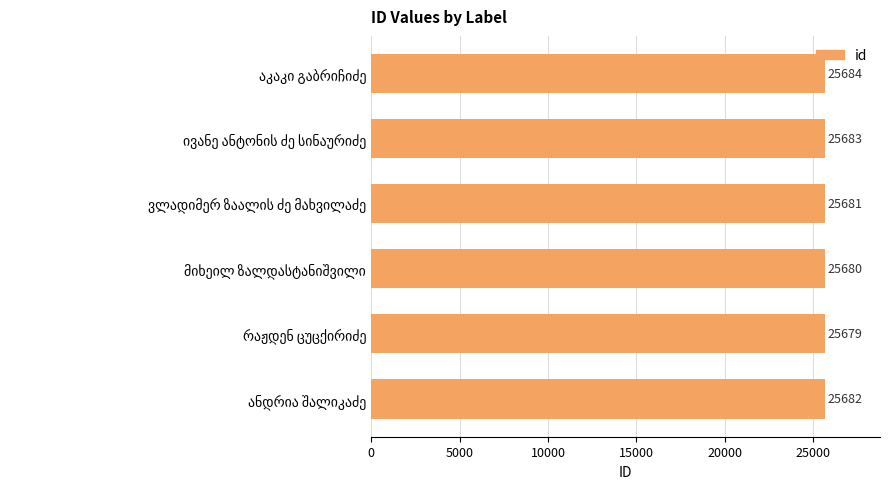

What is the smallest value displayed?

25679